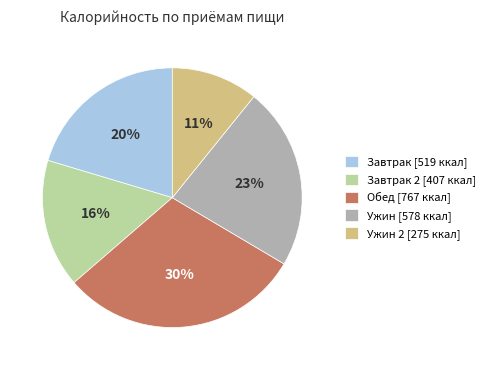

Which category has the smallest portion of the pie?

Ужин 2 [275 ккал]